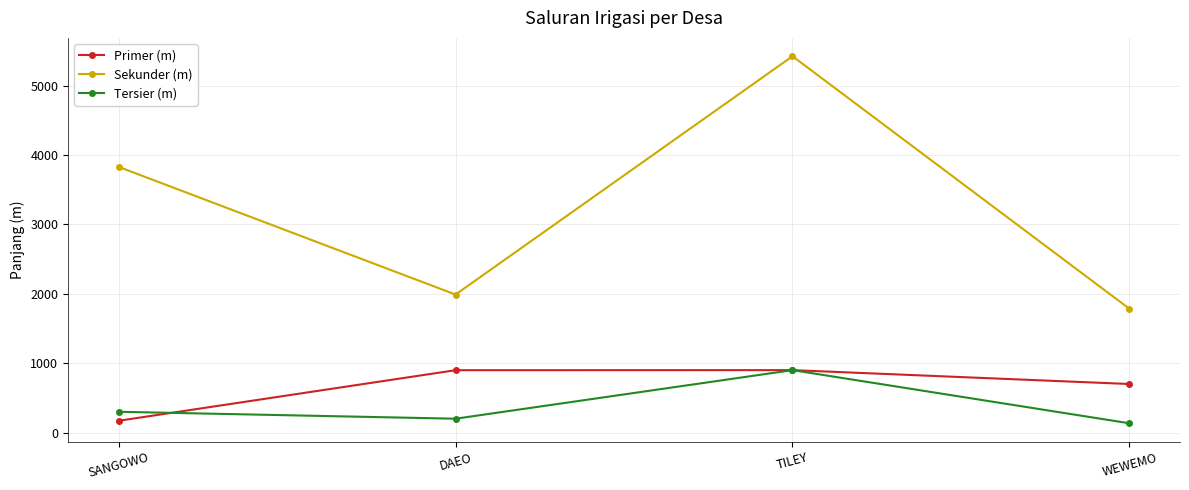

True or false: Primer (m) and Sekunder (m) cross at least once.

False